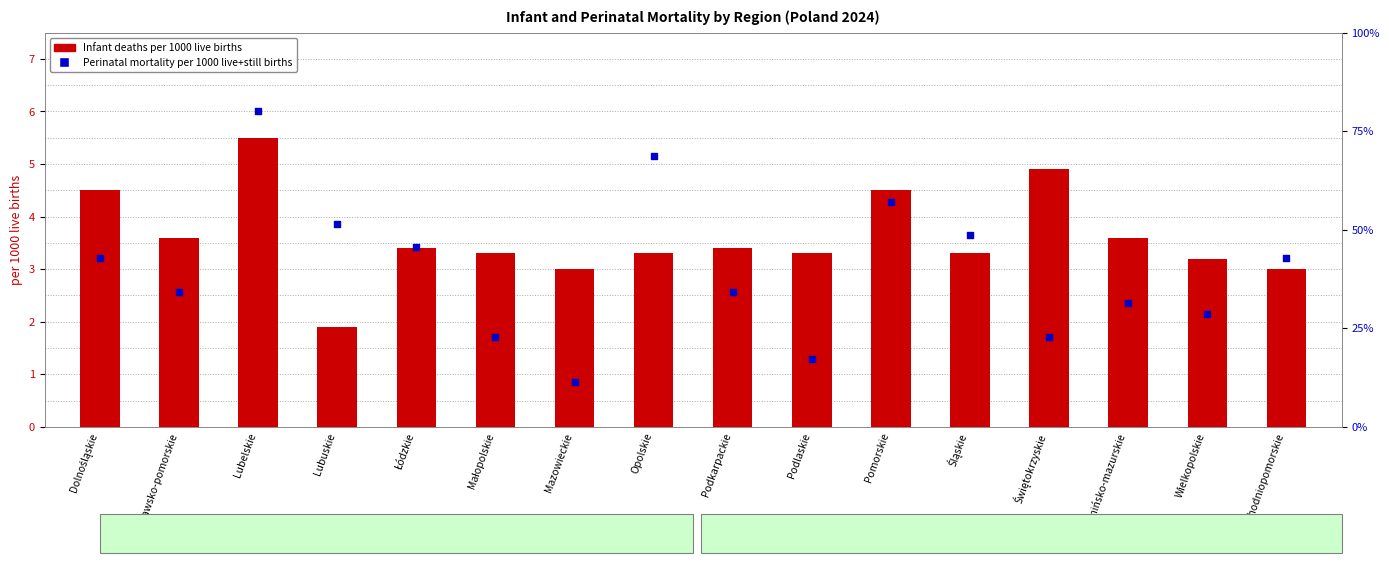

What is the total value across all series at Śląskie?

51.9